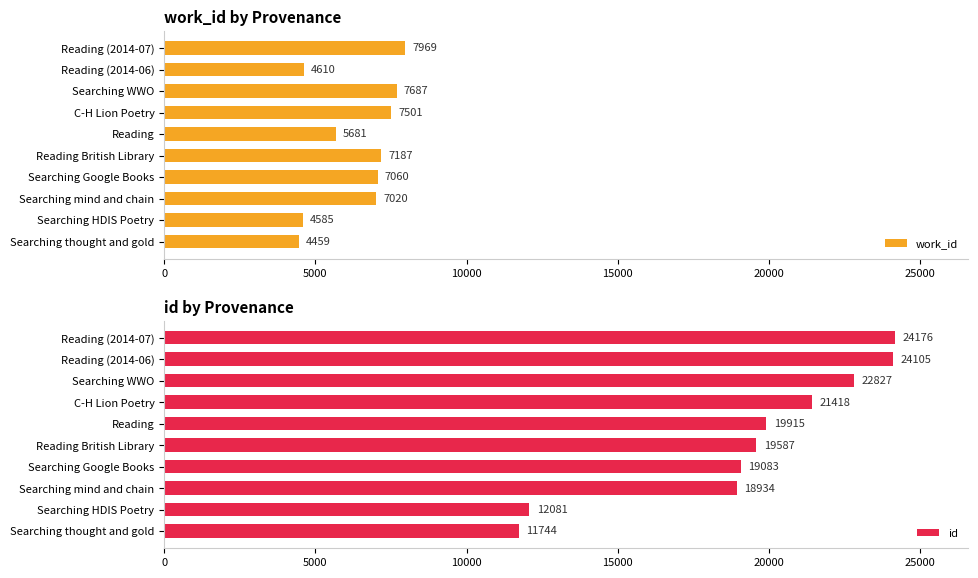

At which label is work_id closest to 6214?

Reading